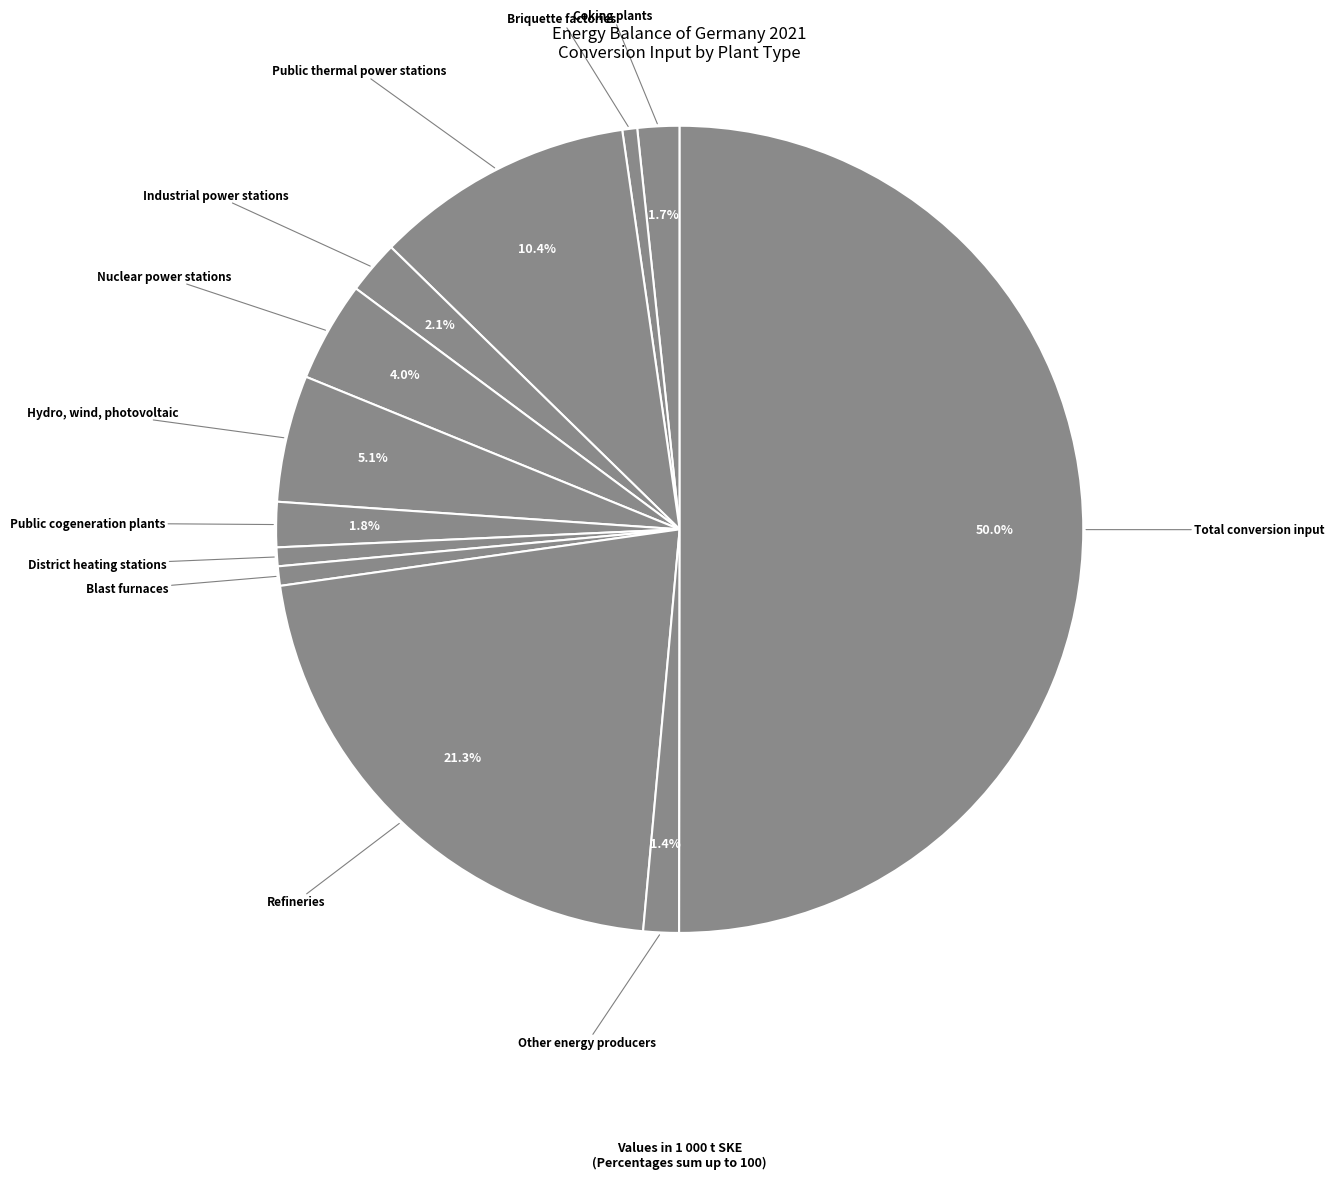

Does any single category account for the majority?

Yes